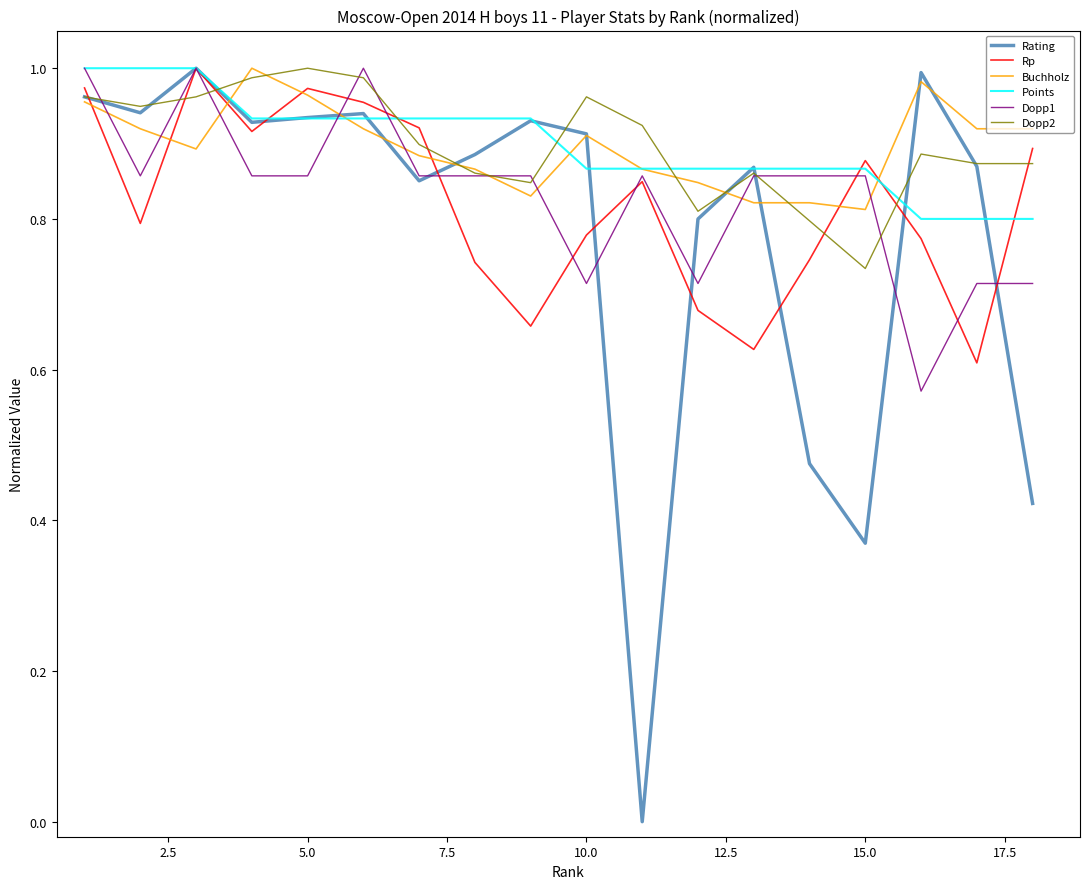

Which series has the widest spread of values?

Rating